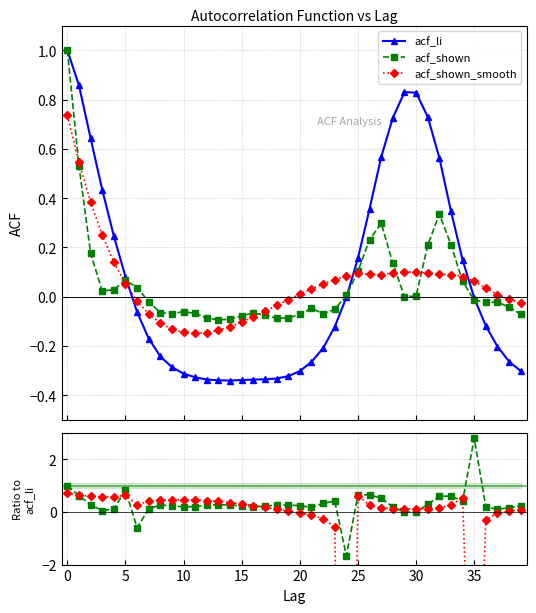

At 13, list the series in order from smallest to largest.

acf_li, acf_shown_smooth, acf_shown, acf_shown / acf_li, smooth / acf_li